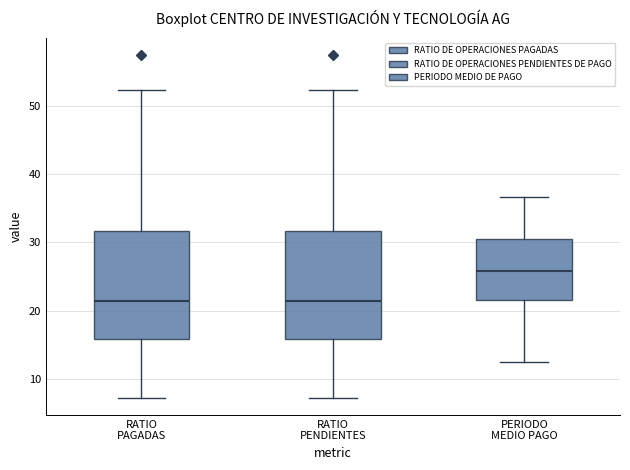

Reading left to right, read every box against the y-axis: the position of its median line, the range the box covers, and the ends of its whiskers. The values are not printed on the chart, so give them approximately, as read against the axis.

RATIO PAGADAS: median 22, box 16 to 32, whiskers 7 to 52
RATIO PENDIENTES: median 22, box 16 to 32, whiskers 7 to 52
PERIODO MEDIO PAGO: median 26, box 22 to 30, whiskers 13 to 37